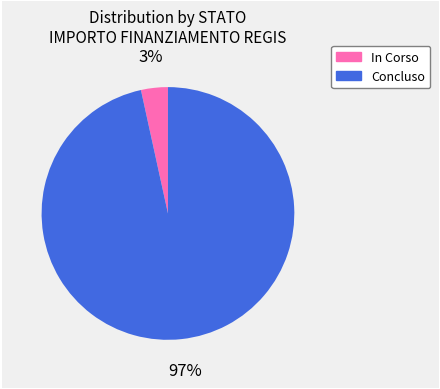

To the nearest percent, what is the average slice percentage?

50%